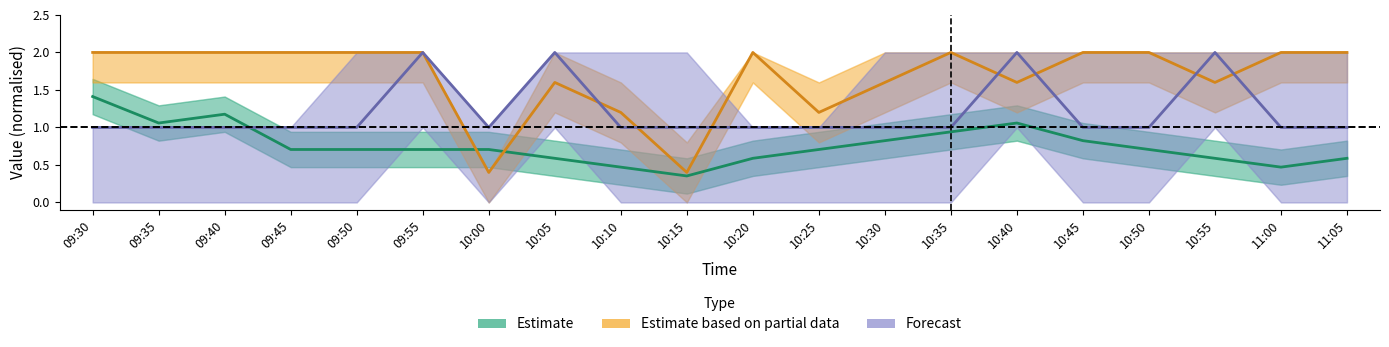

What is the label of the 5th point from the left?

09:50